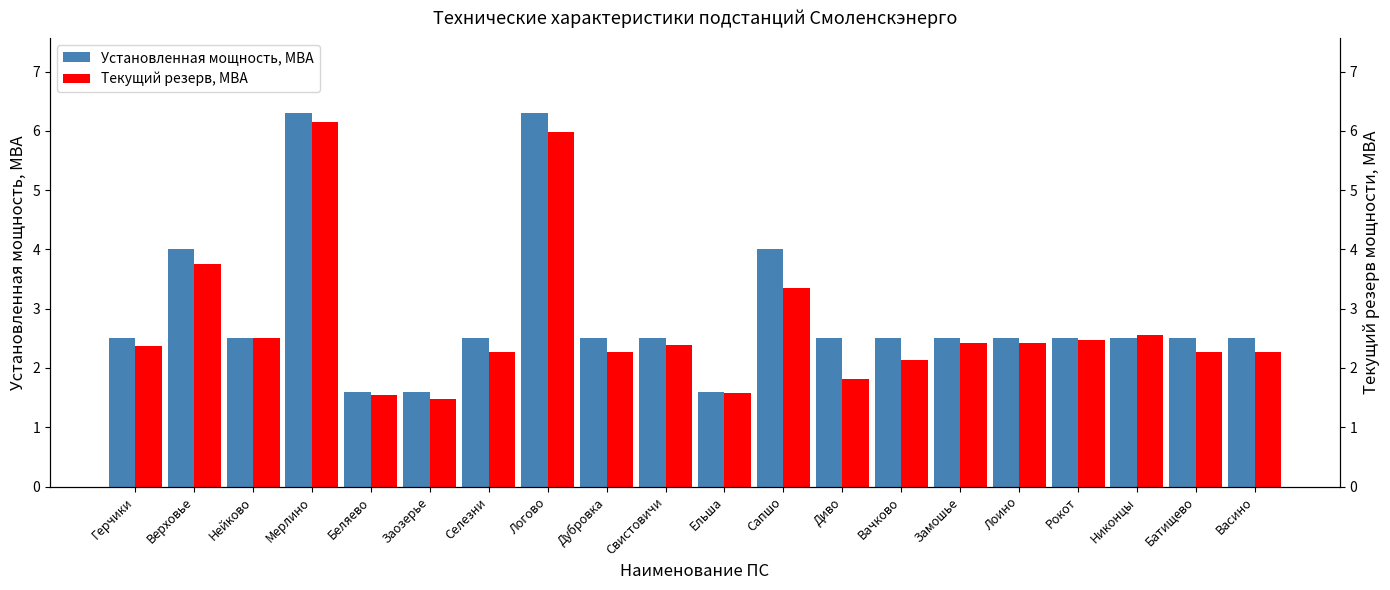

Reading left to right, transcribe all the data shown in this chart.

Установленная мощность, МВА: Герчики=2.5	Верховье=4.0	Нейково=2.5	Мерлино=6.3	Беляево=1.6	Заозерье=1.6	Селезни=2.5	Логово=6.3	Дубровка=2.5	Свистовичи=2.5	Ельша=1.6	Сапшо=4.0	Диво=2.5	Вачково=2.5	Замошье=2.5	Лоино=2.5	Рокот=2.5	Никонцы=2.5	Батищево=2.5	Васино=2.5
Текущий резерв, МВА: Герчики=2.4	Верховье=3.8	Нейково=2.5	Мерлино=6.2	Беляево=1.6	Заозерье=1.5	Селезни=2.3	Логово=6.0	Дубровка=2.3	Свистовичи=2.4	Ельша=1.6	Сапшо=3.4	Диво=1.8	Вачково=2.1	Замошье=2.4	Лоино=2.4	Рокот=2.5	Никонцы=2.6	Батищево=2.3	Васино=2.3